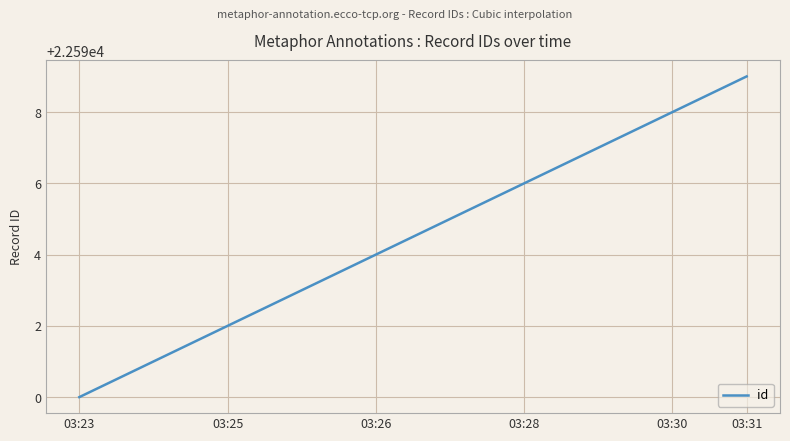

What is the smallest value displayed?

22590.0